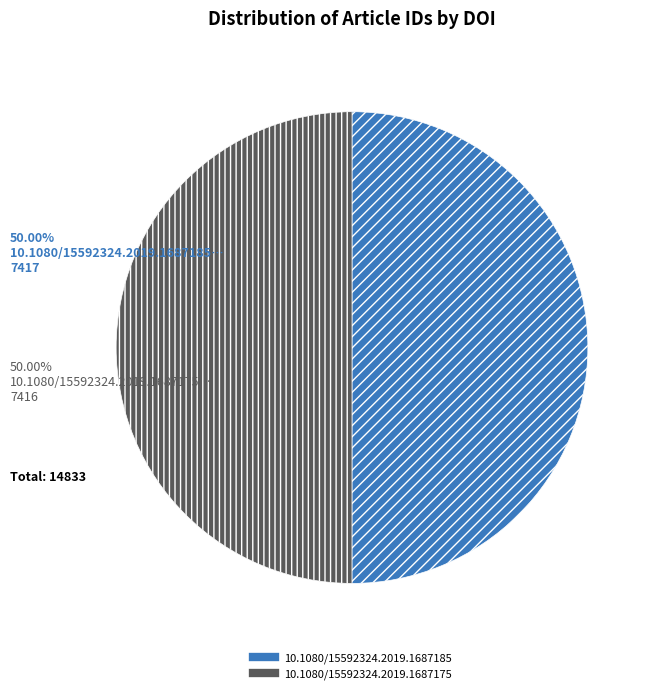

Combined, do 10.1080/15592324.2019.1687175 and 10.1080/15592324.2019.1687185 account for over 50%?

Yes